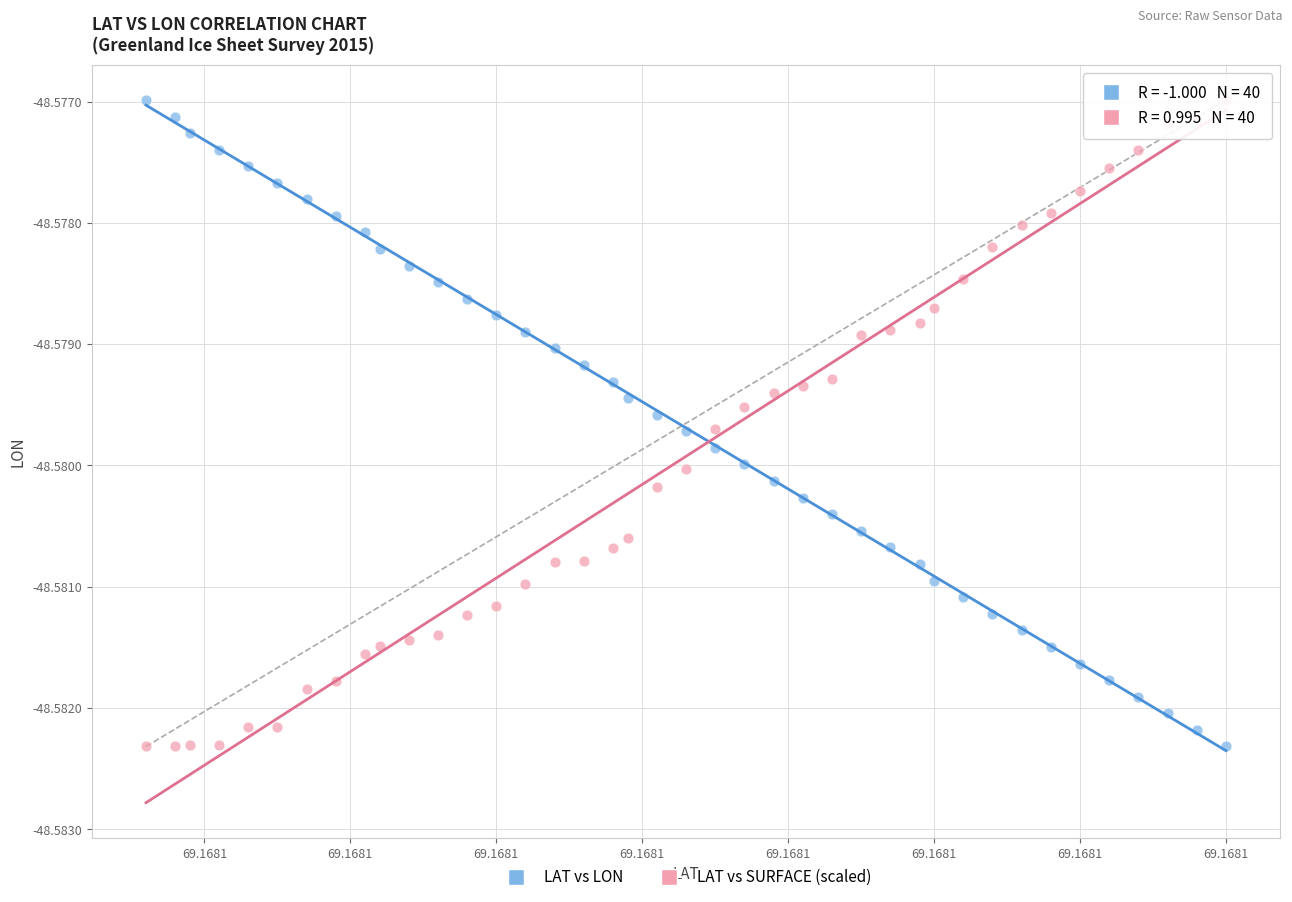

What are all the series names shown in the legend?

LAT vs LON, LAT vs SURFACE (scaled)